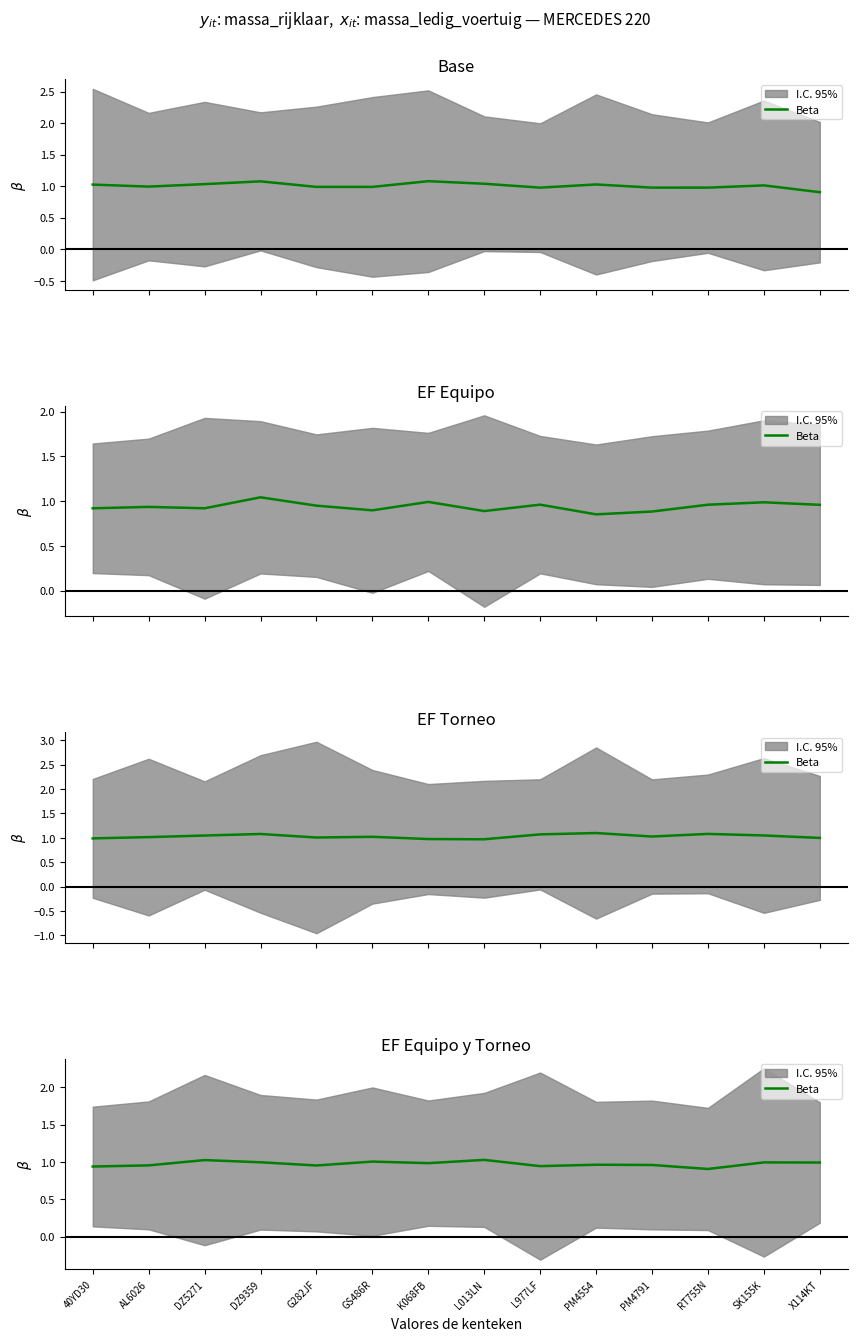

Which category has the lowest value across all series?

RT755N